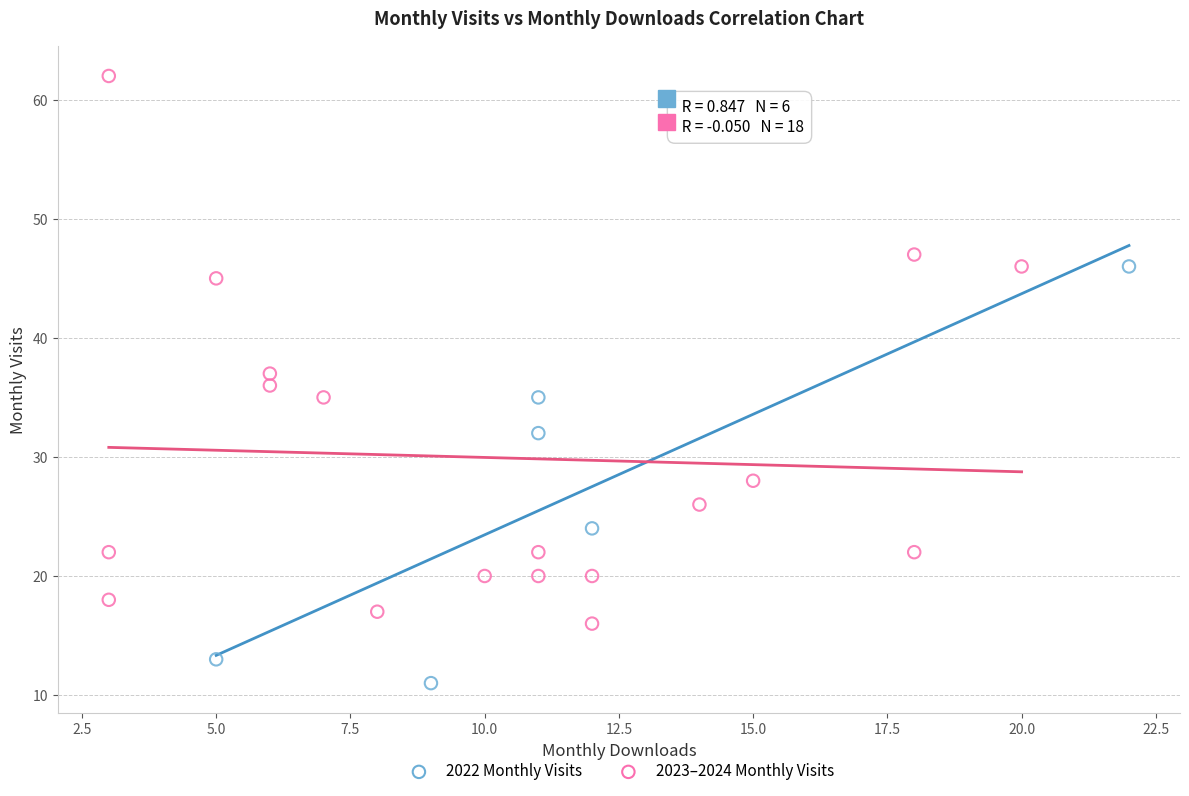

Which series has the largest Y range (max minus min)?

2023–2024 Monthly Visits